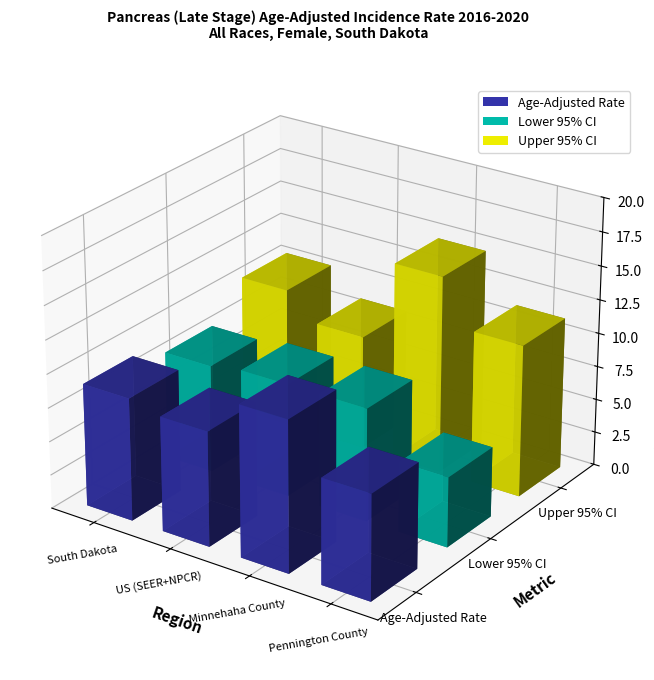

Reading right to left, list all the values displayed in this chart.

Age-Adjusted Rate: Pennington County=7.8	Minnehaha County=11.2	US (SEER+NPCR)=8.5	South Dakota=9.1
Lower 95% CI: Pennington County=5.2	Minnehaha County=8.4	US (SEER+NPCR)=8.4	South Dakota=8.0
Upper 95% CI: Pennington County=11.3	Minnehaha County=14.7	US (SEER+NPCR)=8.5	South Dakota=10.4